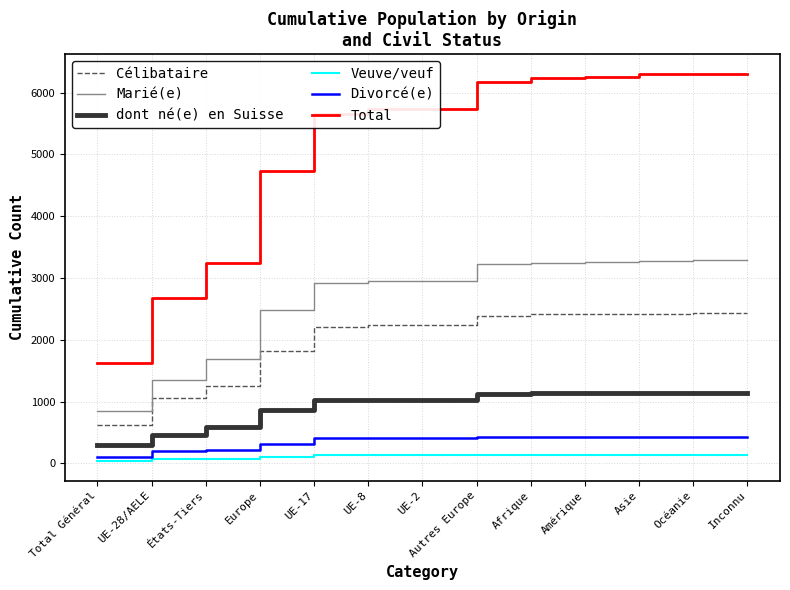

What are all the series names shown in the legend?

Célibataire, Marié(e), dont né(e) en Suisse, Veuve/veuf, Divorcé(e), Total